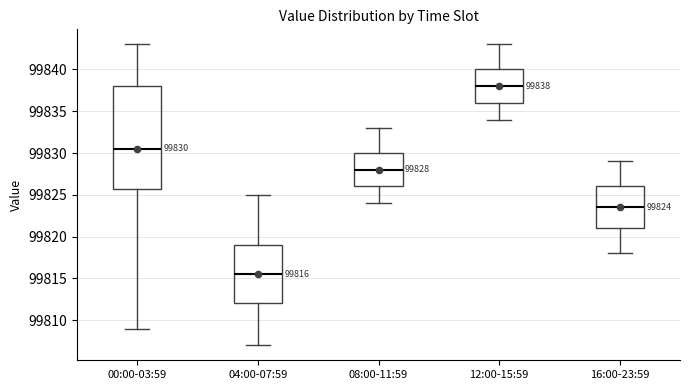

Which box has the lowest median line?

04:00-07:59